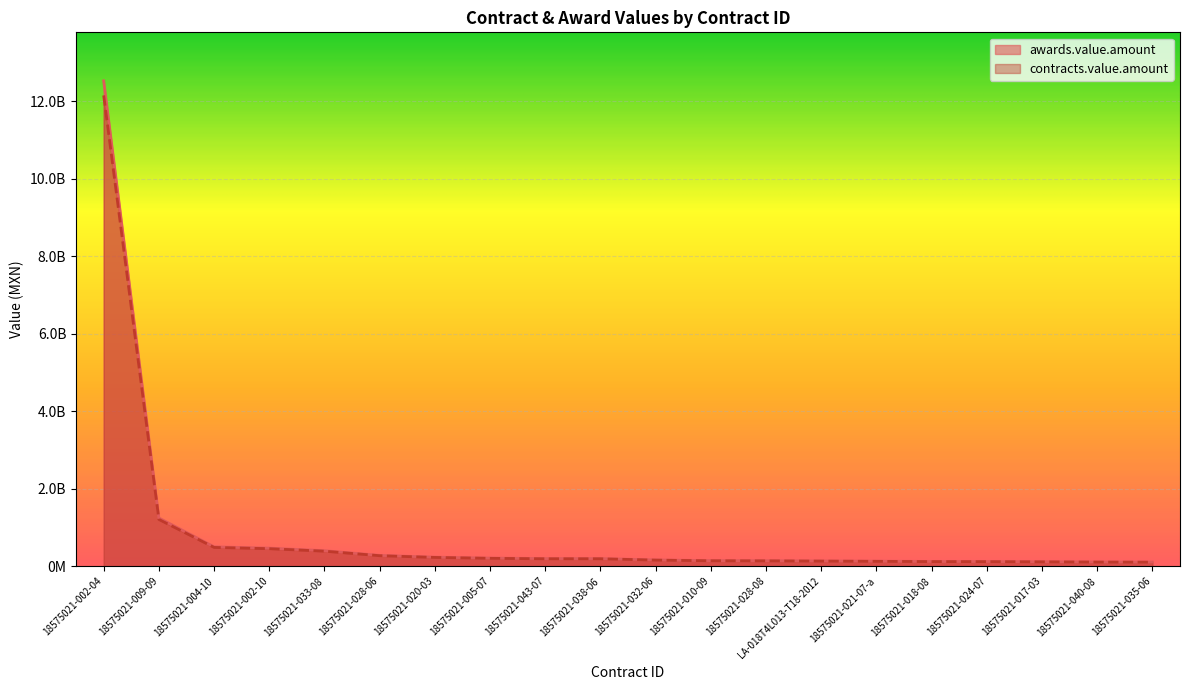

Where is contracts.value.amount nearest to the value 6124919478?

18575021-009-09